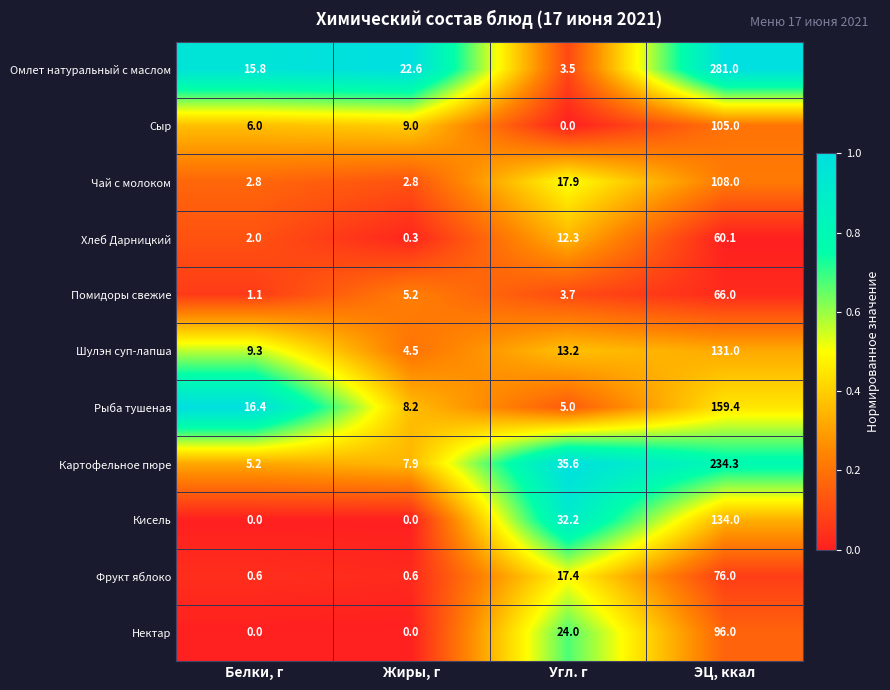

How many series are shown in this chart?

11